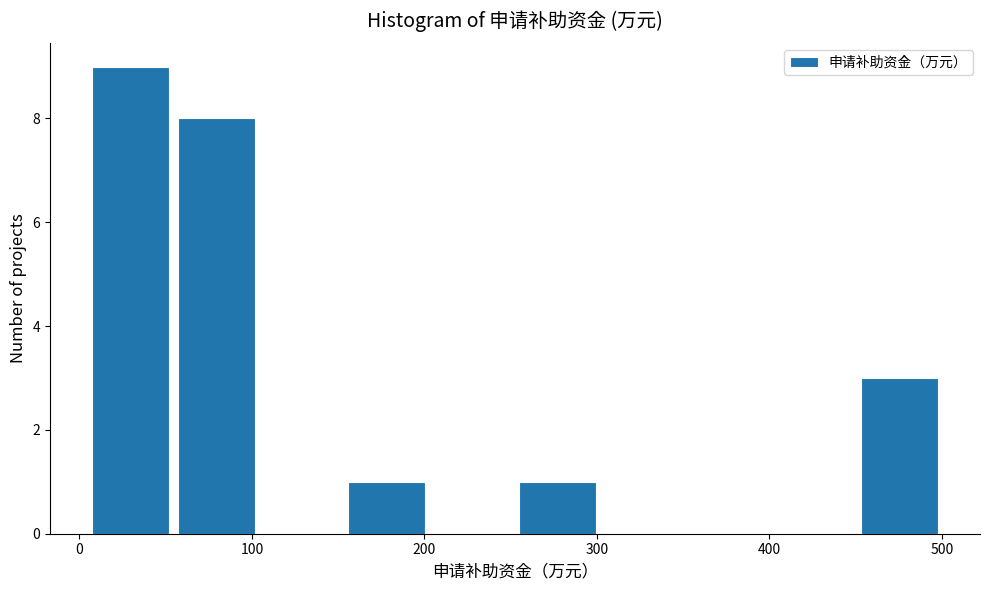

How tall is the bar that spans 10 to 50 on the x-axis? Neither the bar edges nor the heights are printed on the chart, so give them approximately, as read against the axes.

9